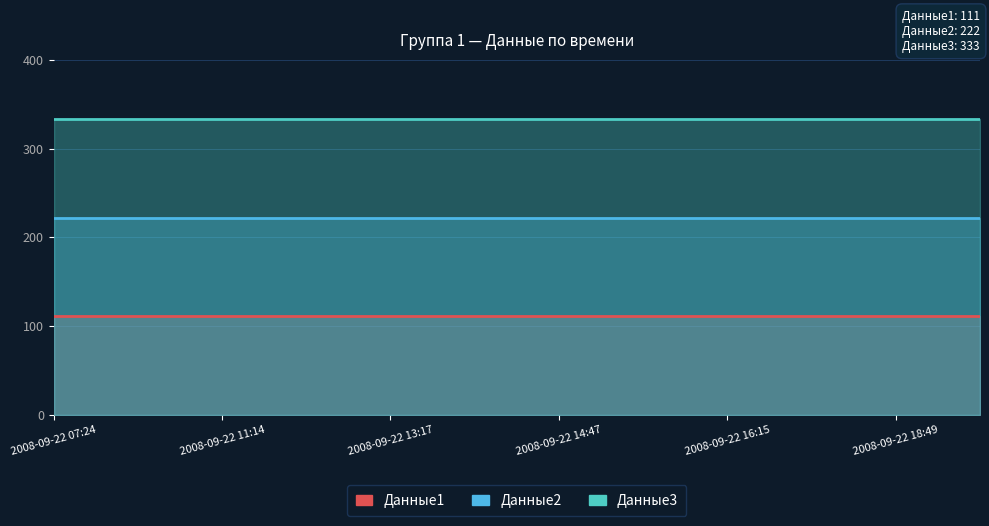

List the series in order of their overall mean, lowest first.

Данные1, Данные2, Данные3